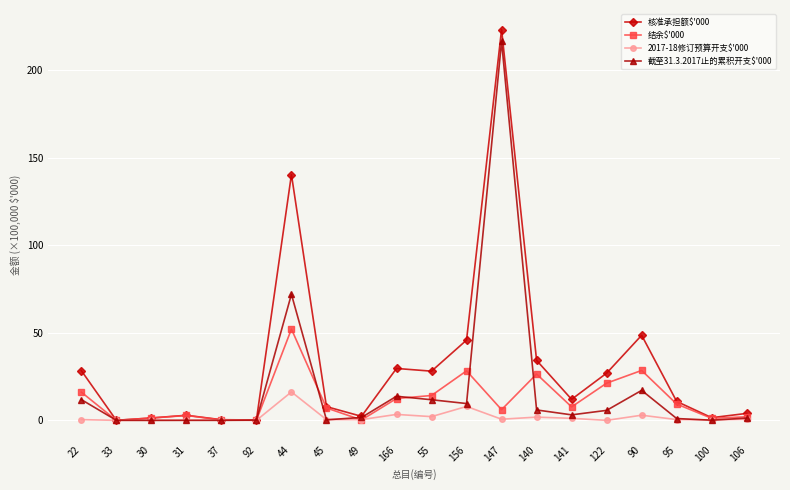

What is the label of the 15th point from the right?

92